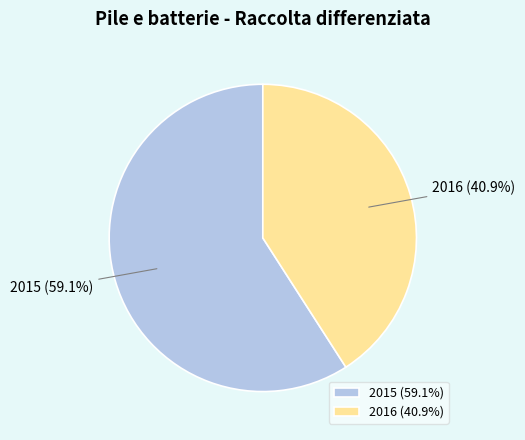

Count the number of slices in the pie.

2